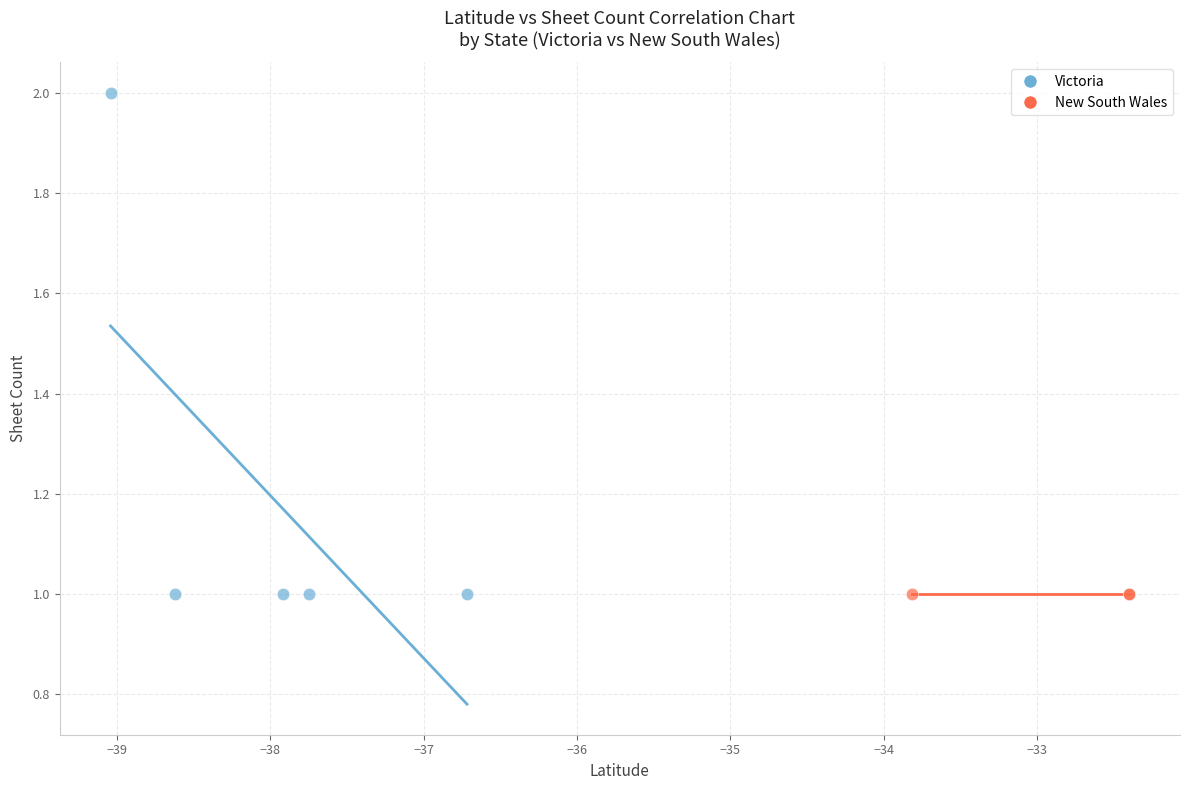

Which series contains the highest Y value?

Victoria